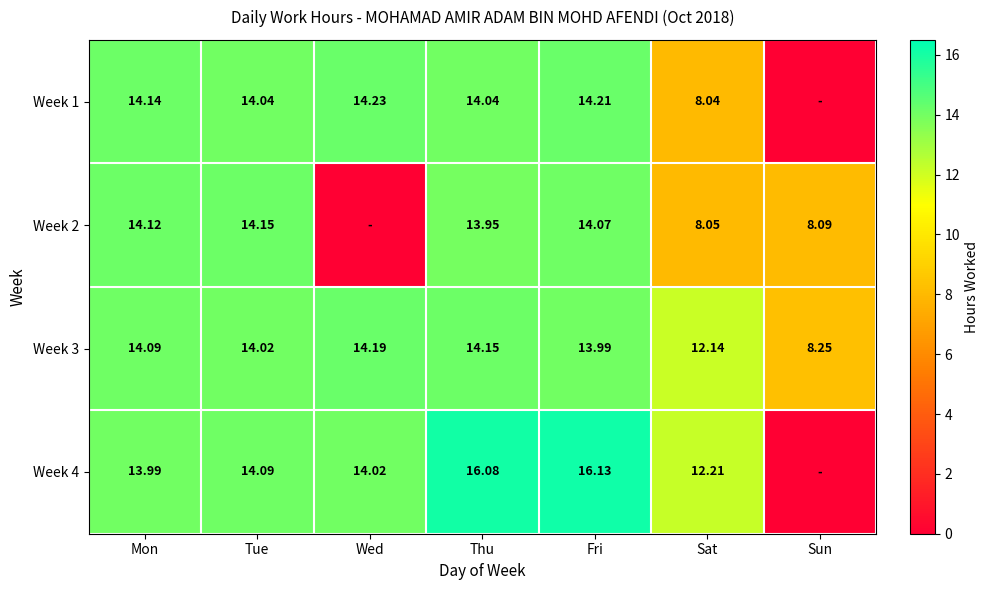

Which category has the highest value in the Week 3 series?

Wed